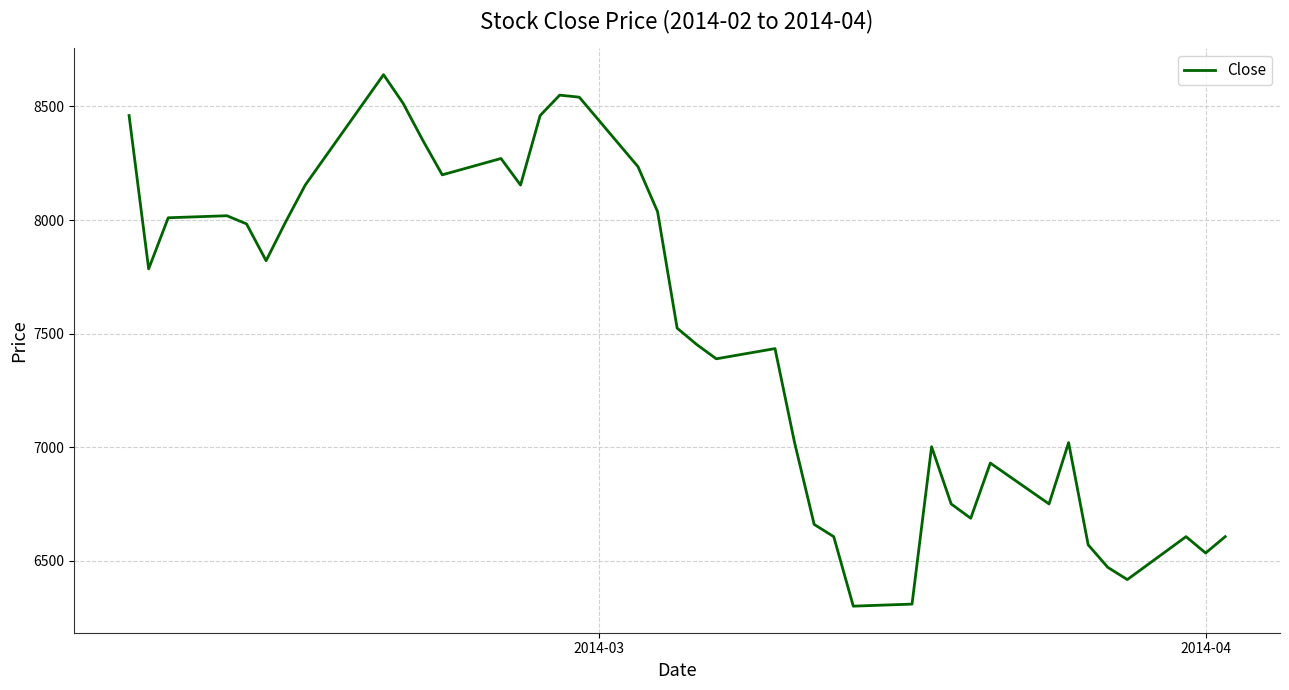

What is the difference between the maximum and minimum values?

2340